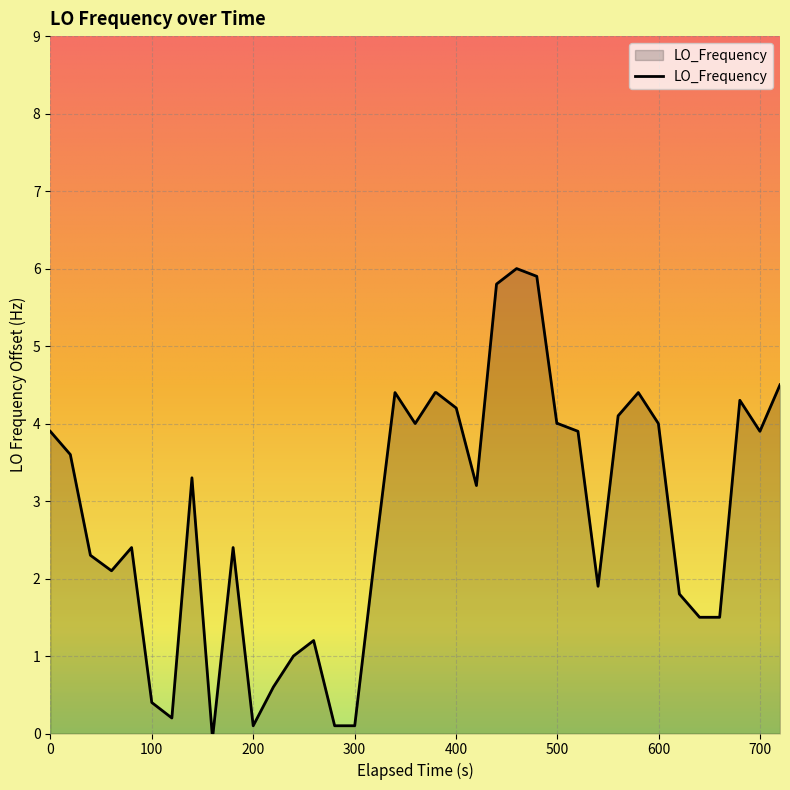

What is the difference between the maximum and minimum values?

6.0